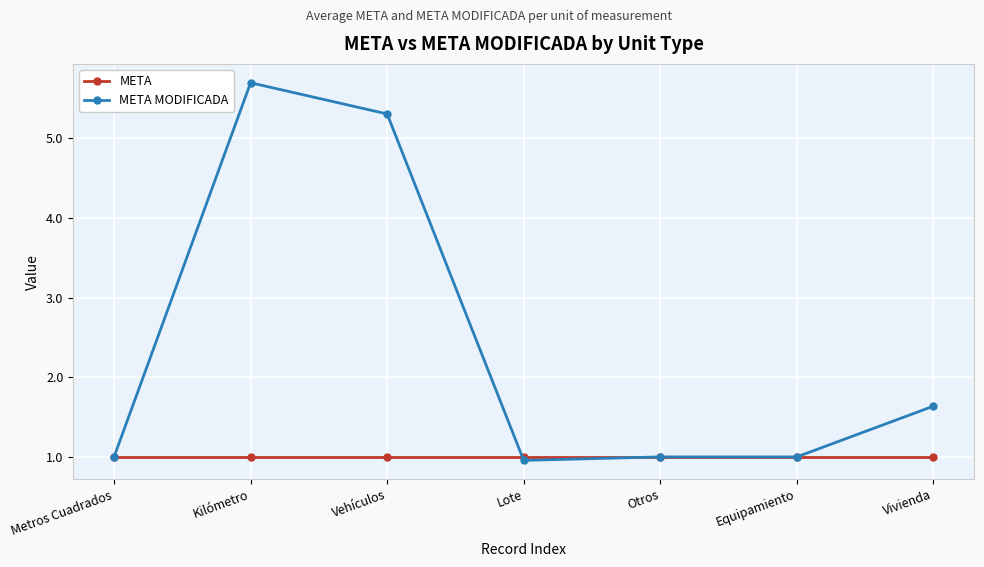

What is the sum of all META values?

7.0